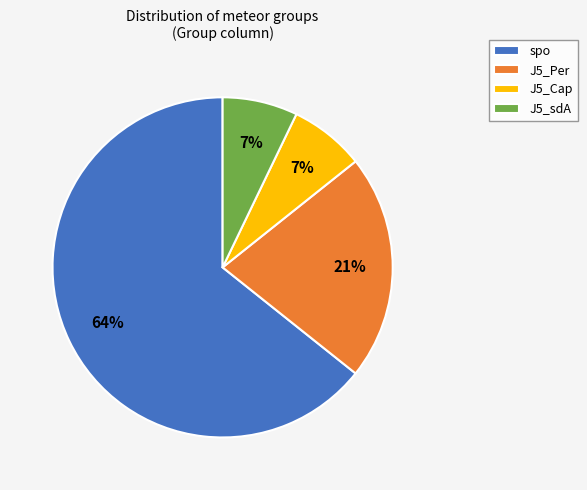

Which category has the biggest portion of the pie?

spo